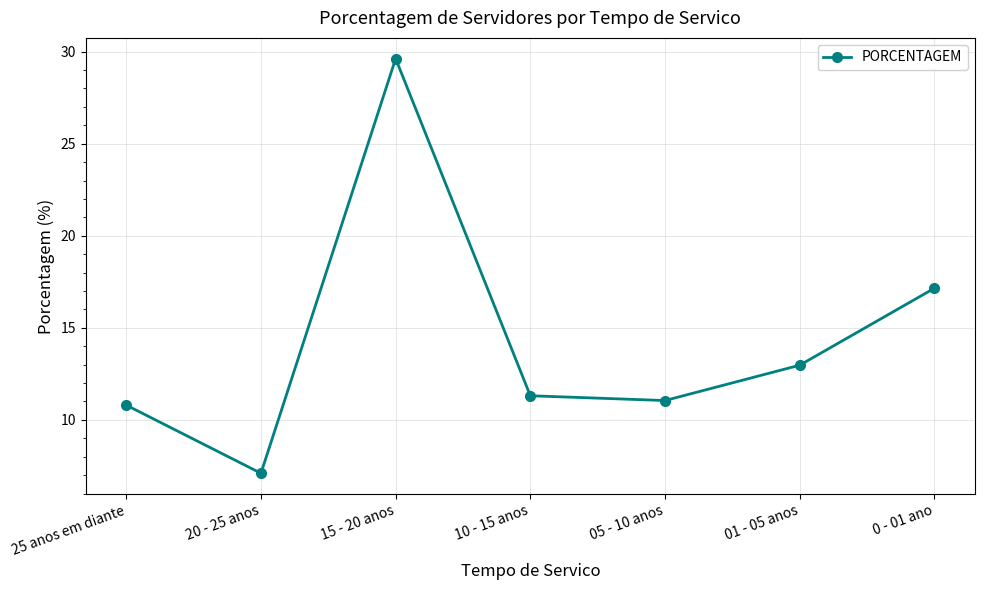

What position from the right is 0 - 01 ano?

1